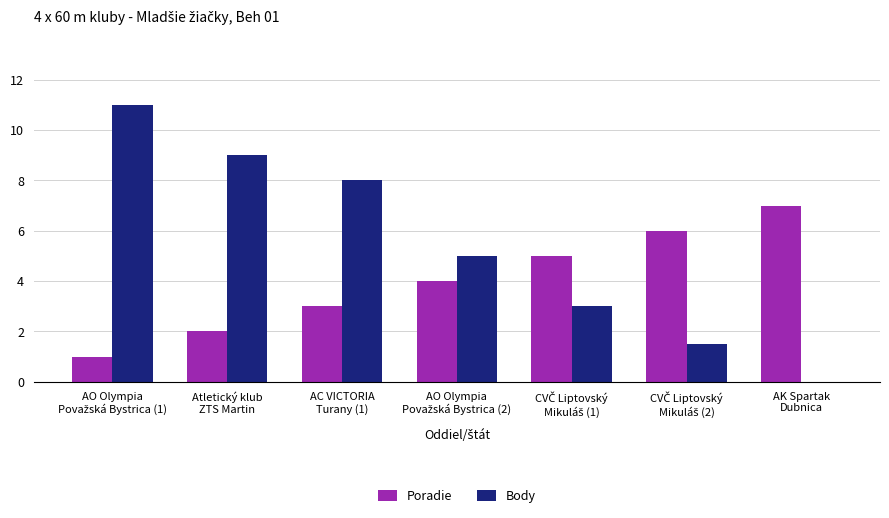

What is the average value of the Body series?

5.4